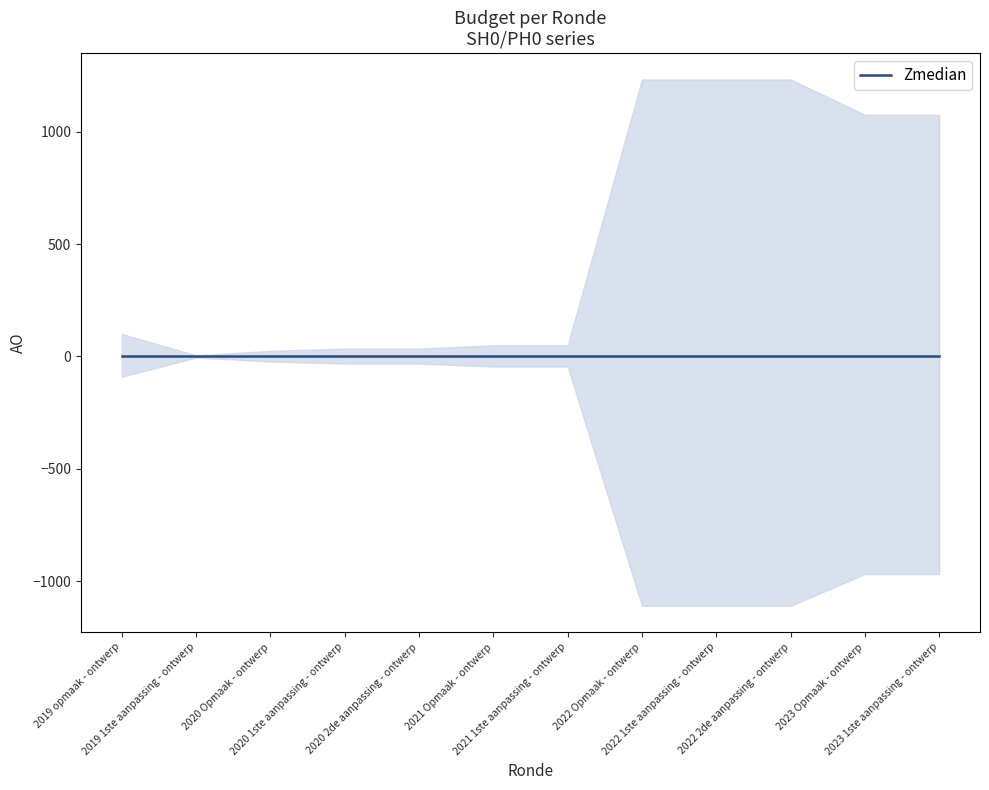

Which category has the highest value in the AO series?

2022 Opmaak - ontwerp